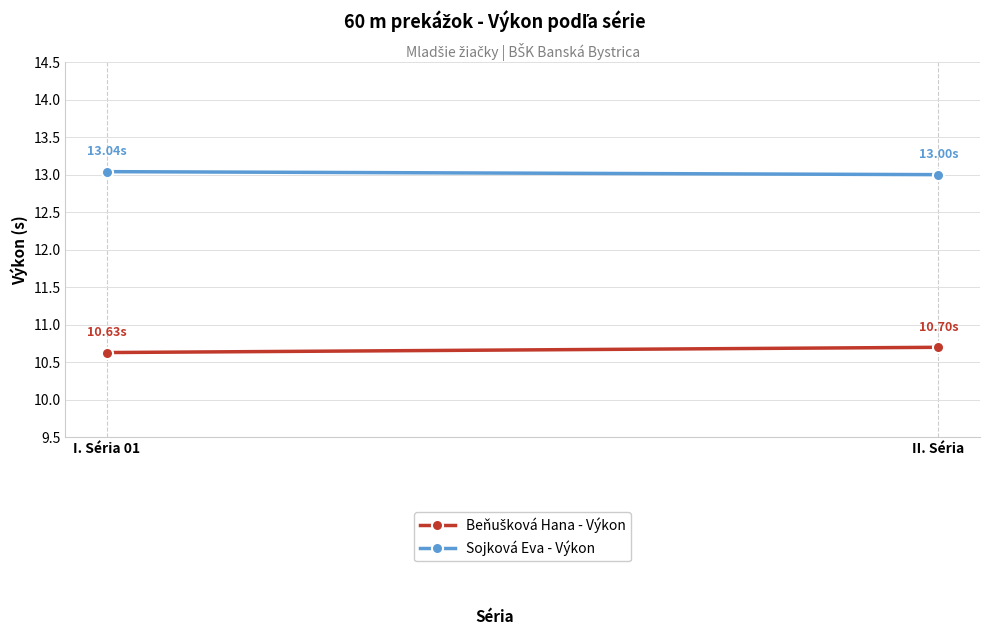

Reading right to left, transcribe all the data shown in this chart.

Beňušková Hana - Výkon: 10.7	10.6
Sojková Eva - Výkon: 13.0	13.0